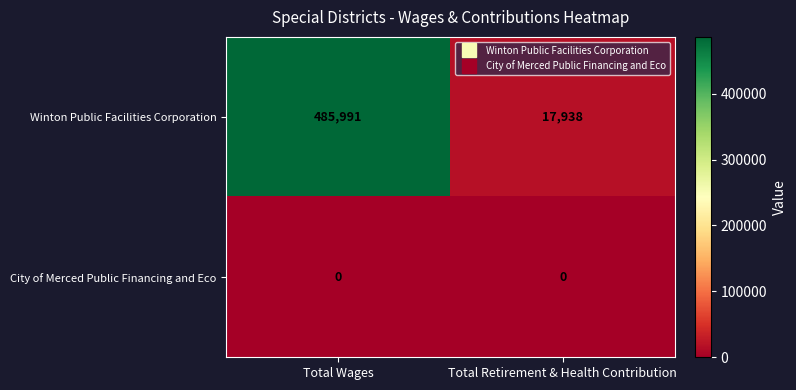

What is the maximum value shown in the chart?

485991